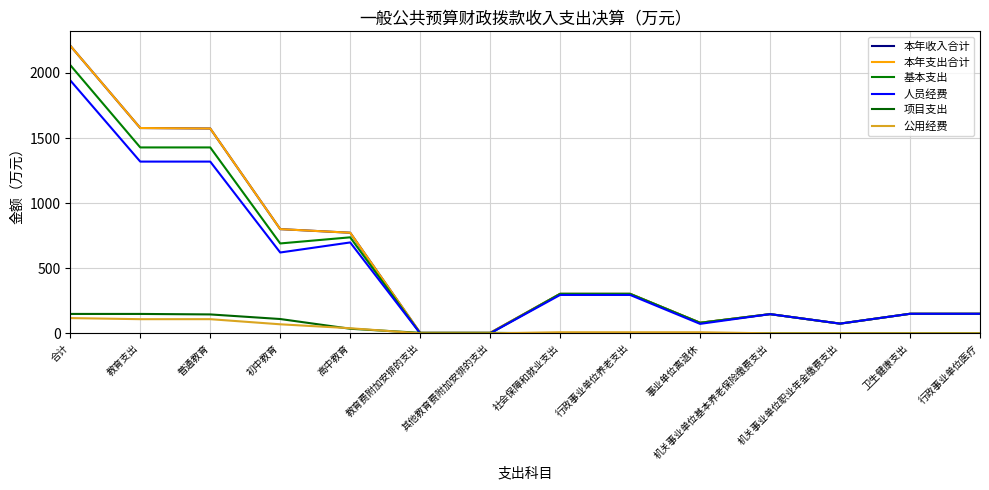

Does the chart have visible grid lines?

Yes